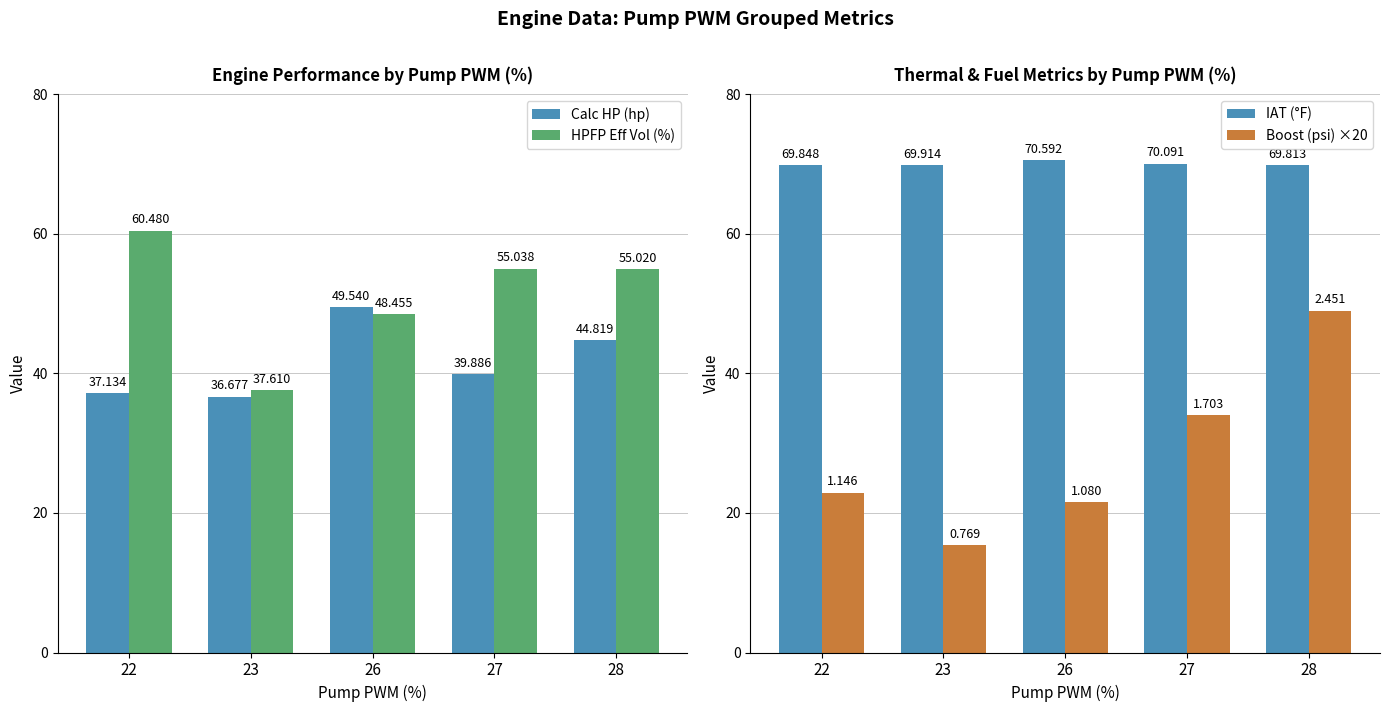

What are all the series names shown in the legend?

Calc HP (hp), HPFP Eff Vol (%), IAT (°F), Boost (psi) ×20